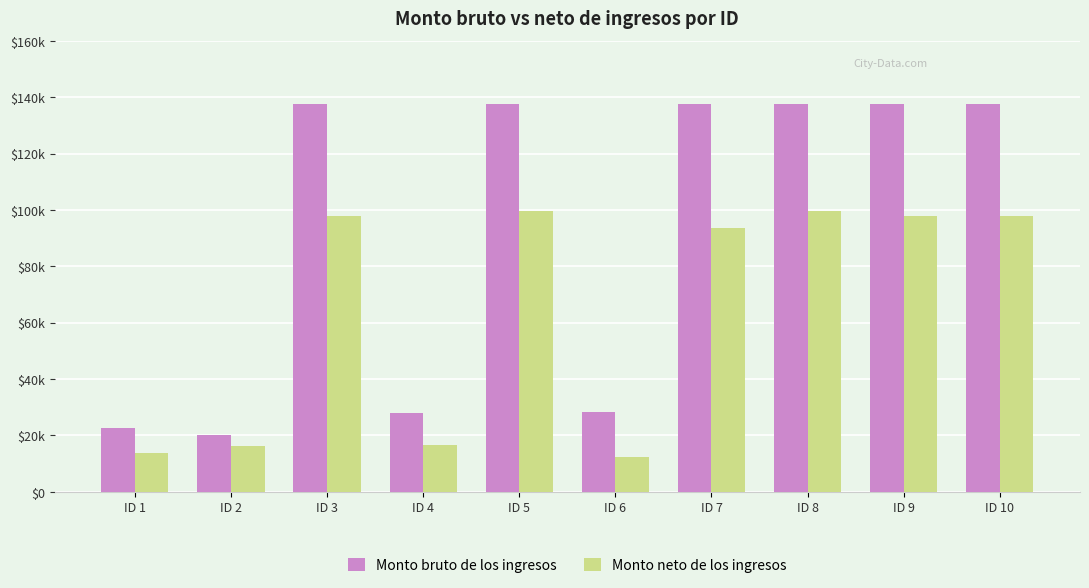

What are all the series names shown in the legend?

Monto bruto de los ingresos, Monto neto de los ingresos